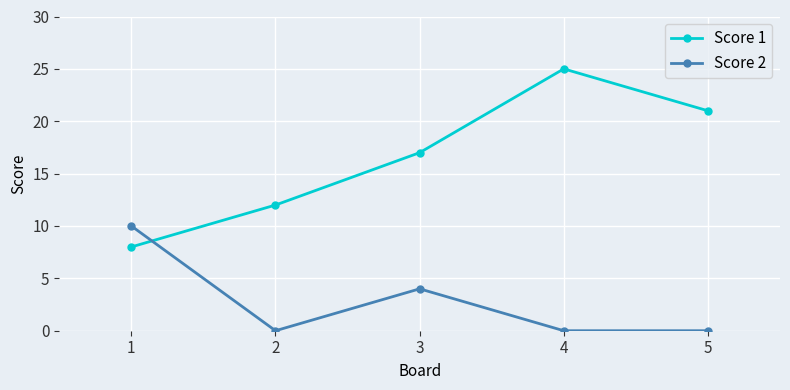

At 2, list the series in order from smallest to largest.

Score 2, Score 1